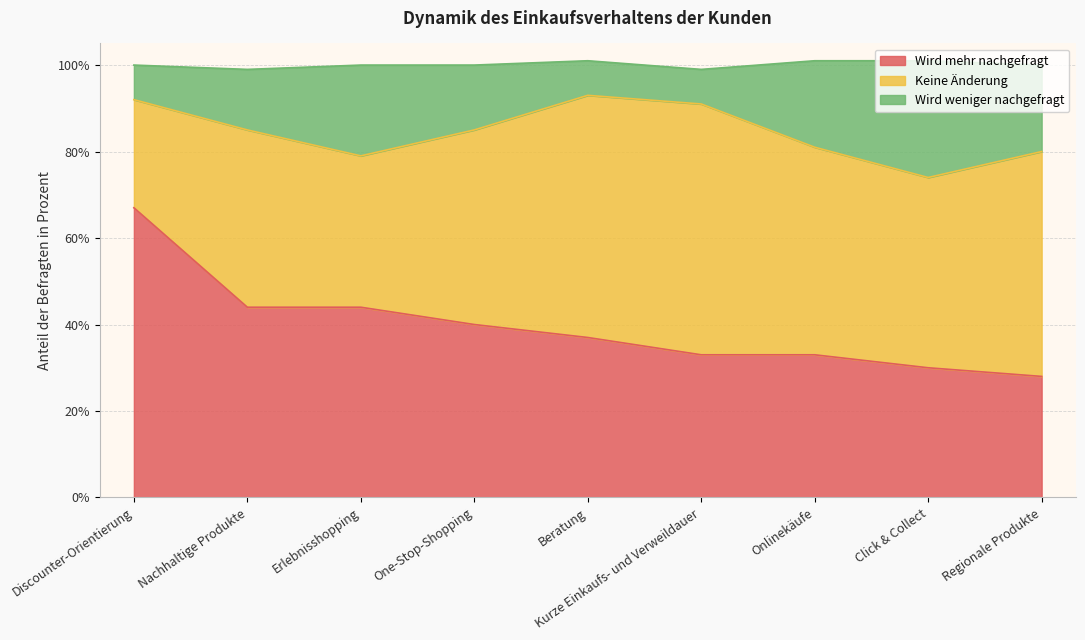

The value of Wird mehr nachgefragt at Onlinekäufe is 33. True or false?

True